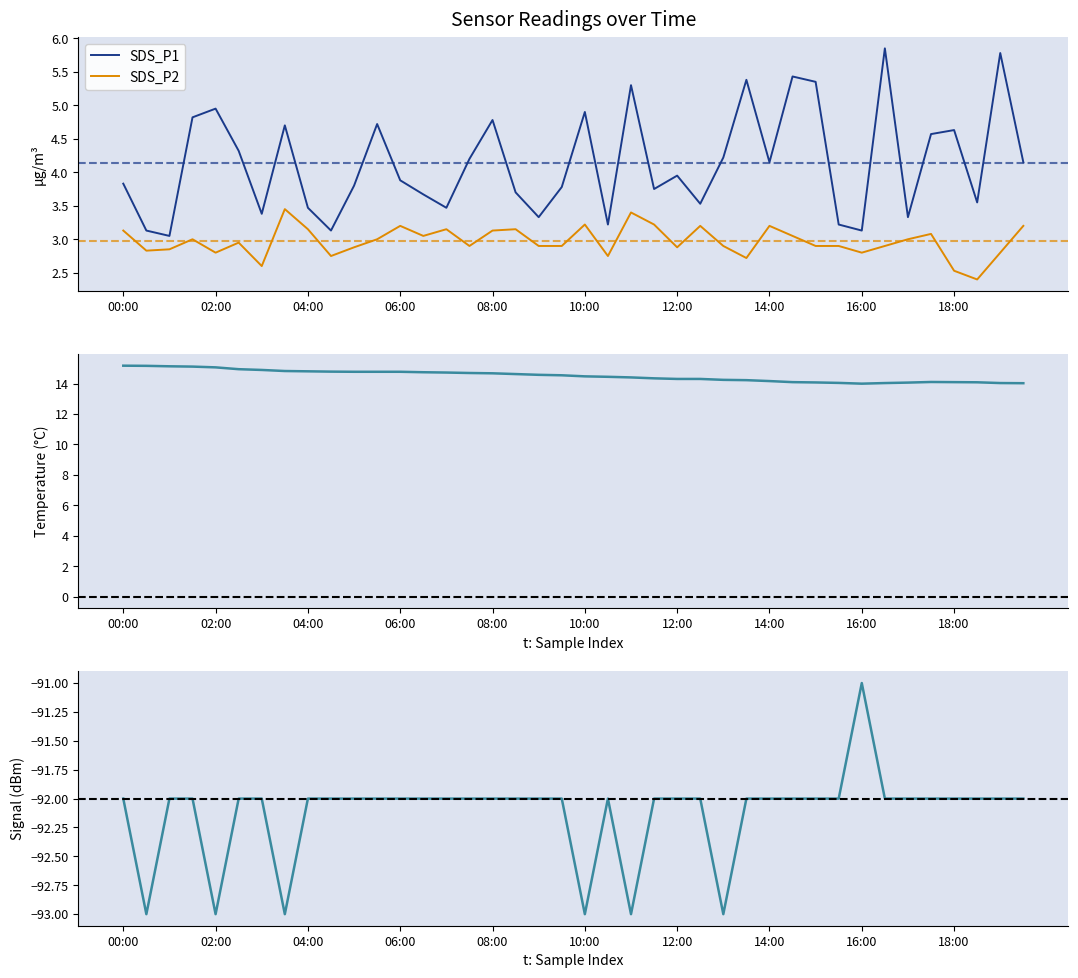

In SDS_P2, how many points are lower than both neighbors (excluding endpoints)?

11